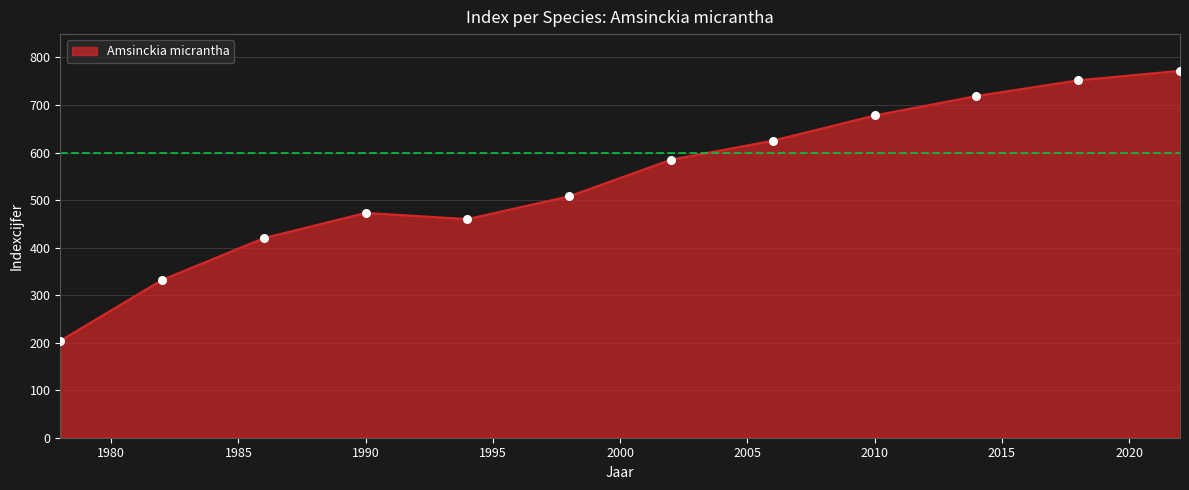

What is the greatest value displayed?

772